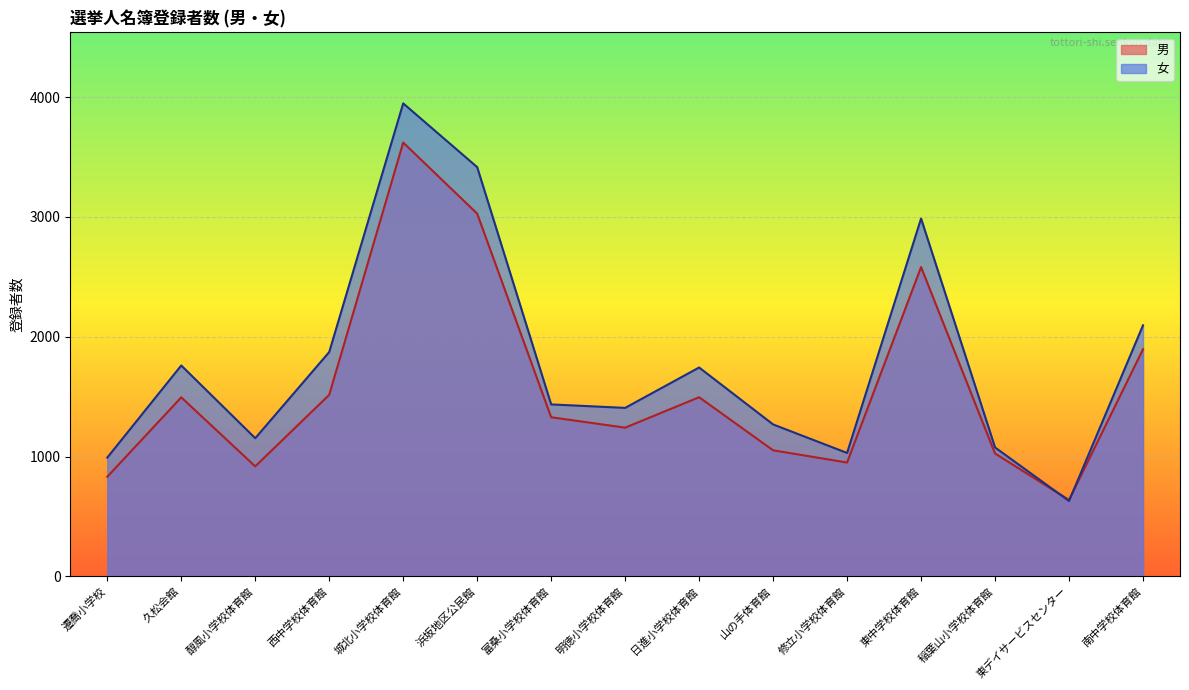

Is it true that 女 equals 1872 at 西中学校体育館?

True